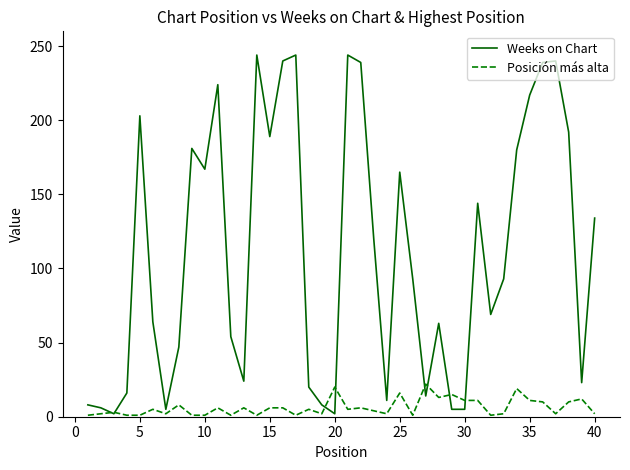

Which series has the widest spread of values?

Weeks on Chart